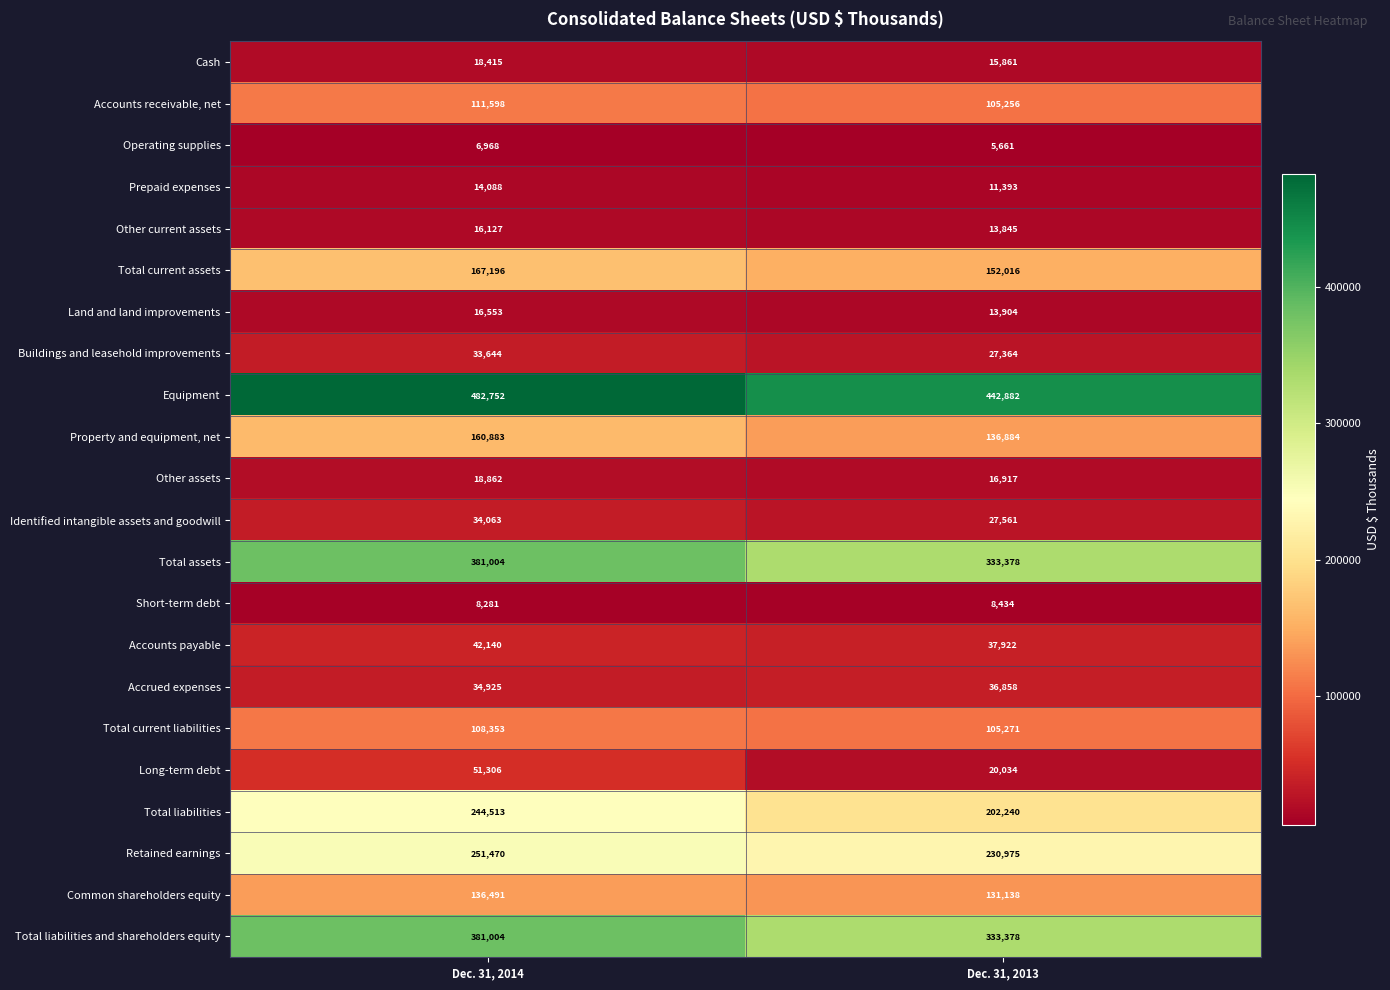

True or false: Total liabilities has a value of 309138 at Dec. 31, 2013.

False